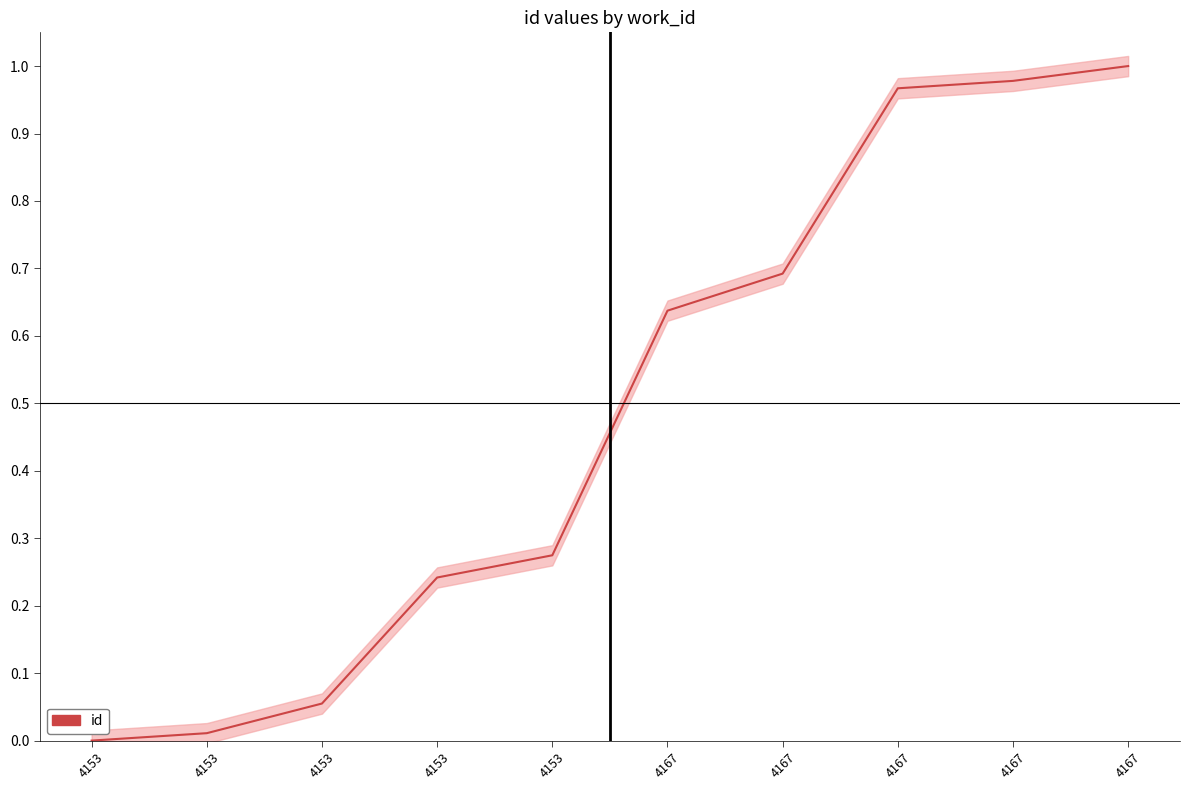

What is the value of the 10th point from the left?

0.6